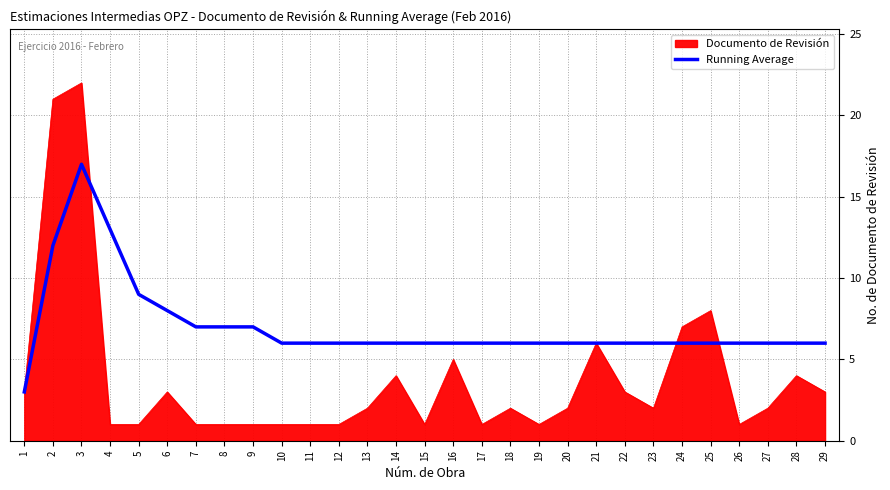

What is the maximum value shown in the chart?

22